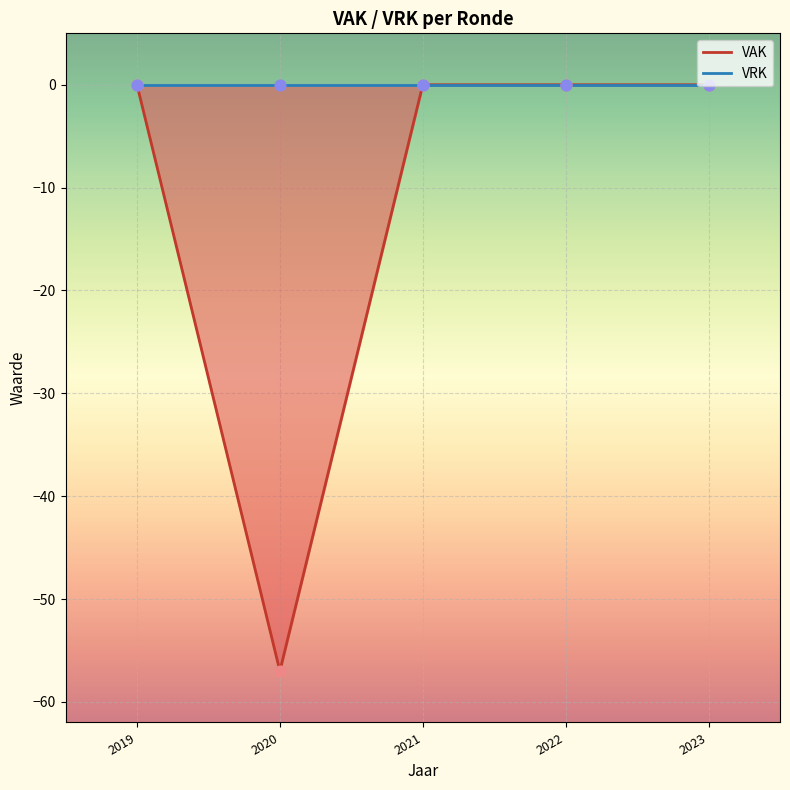

At which category is the sum across all series the highest?

2023 1ste aanpassing goedgekeurd